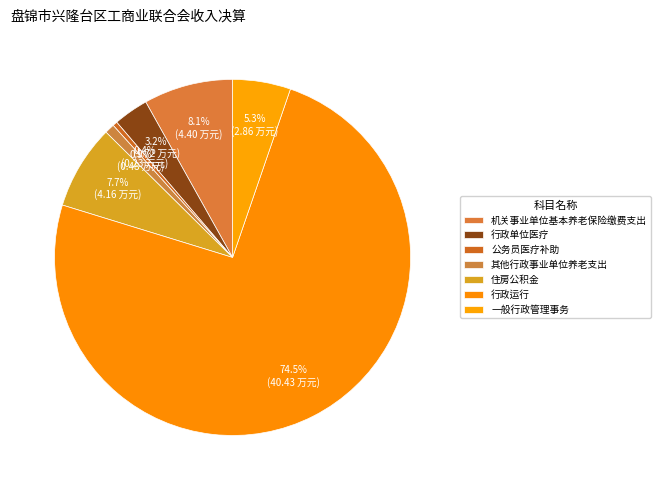

Count the number of slices in the pie.

7